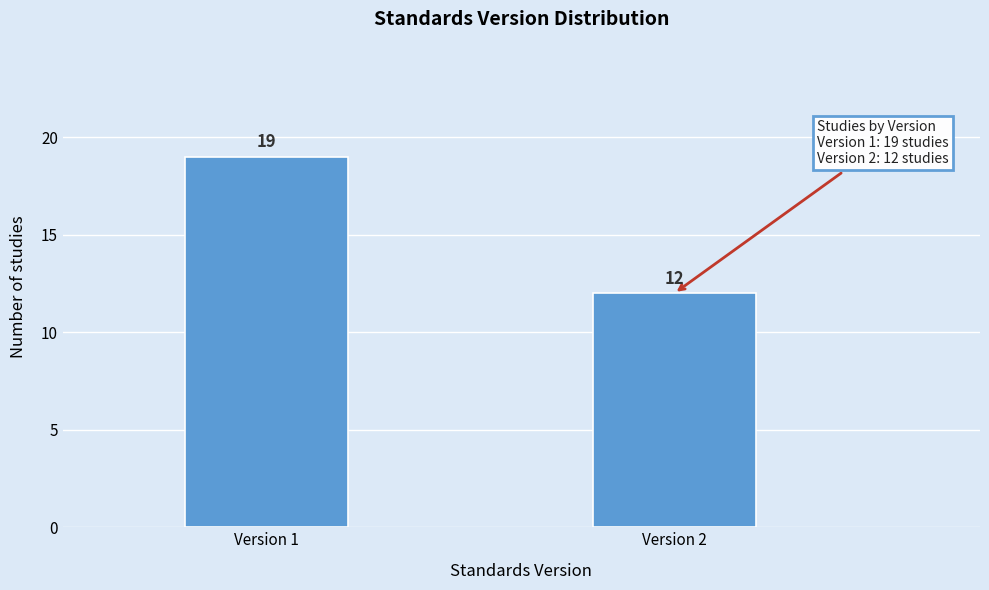

Reading left to right, what are all the values shown in this chart?

19	12